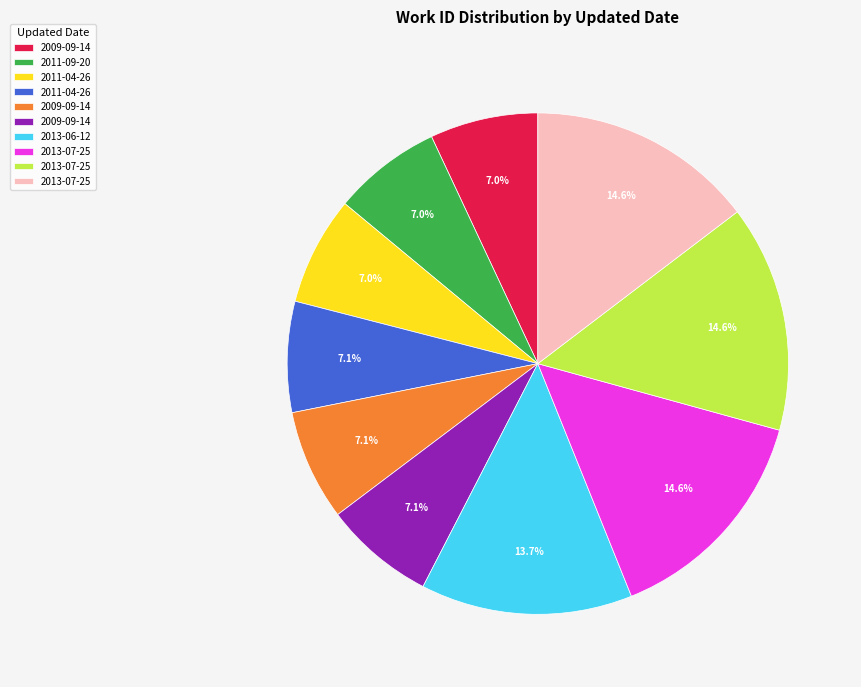

Does any single category account for the majority?

No